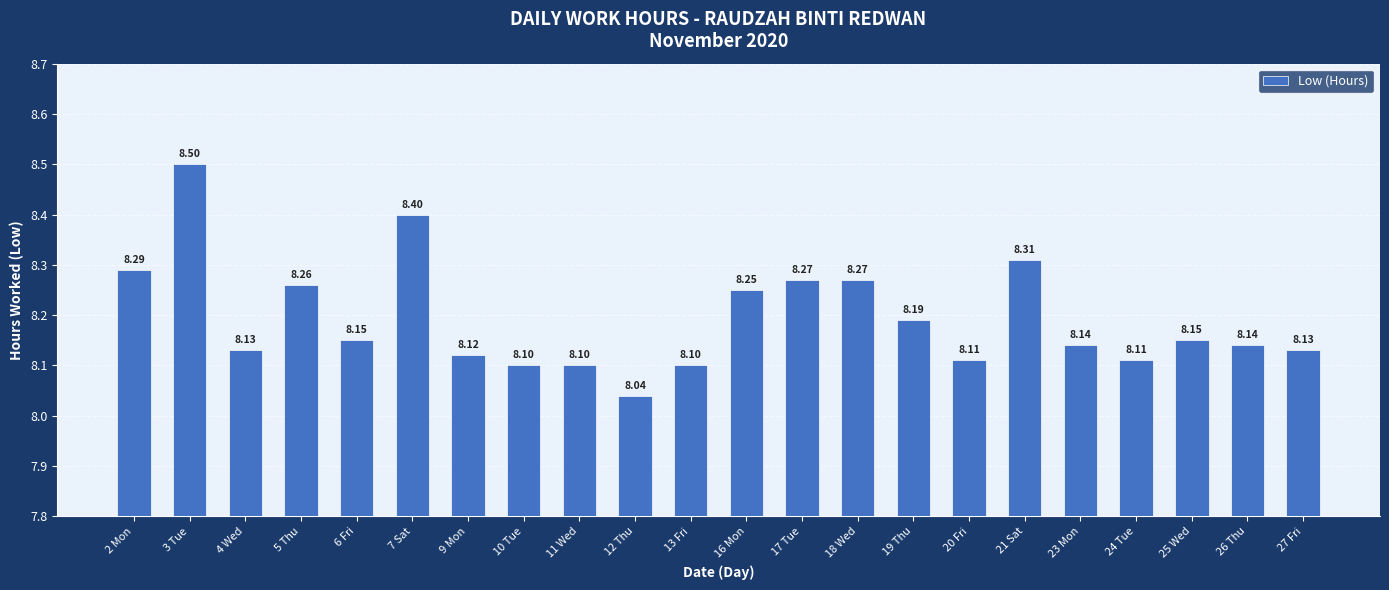

Which label corresponds to the smallest value in the chart?

12 Thu